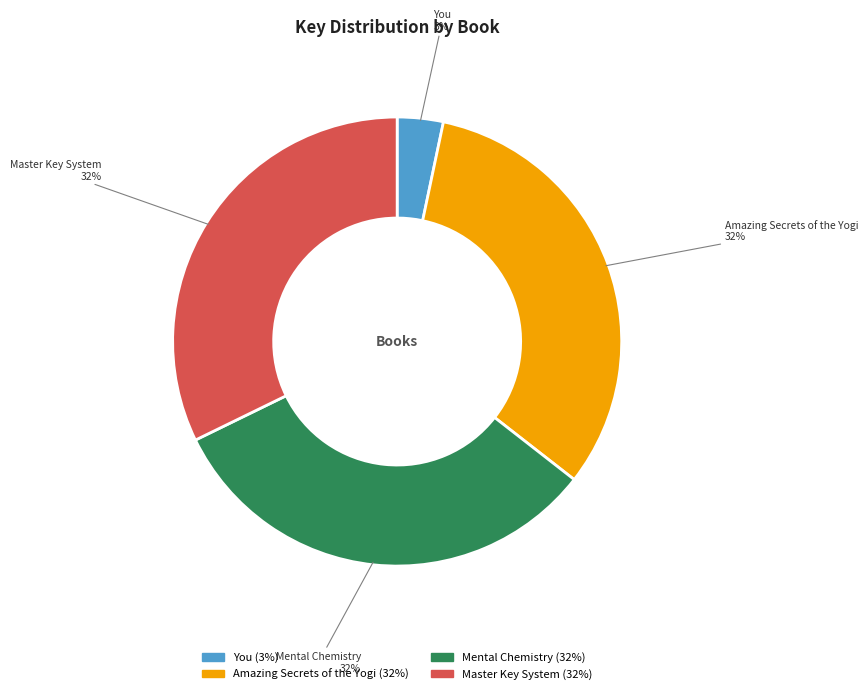

To the nearest percent, what is the average slice percentage?

25%